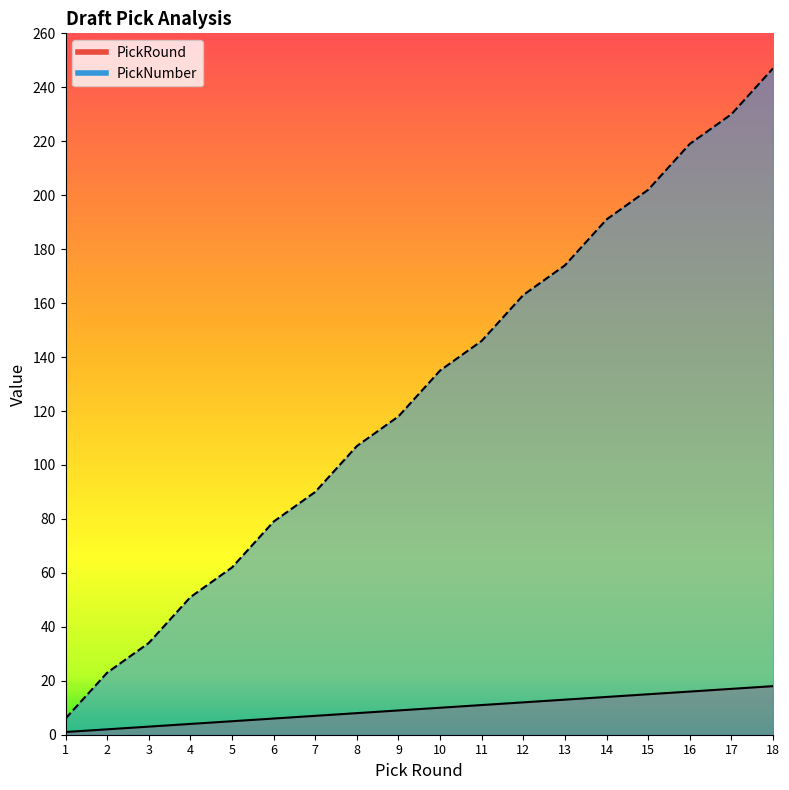

The value of PickNumber at 14 is 191. True or false?

True